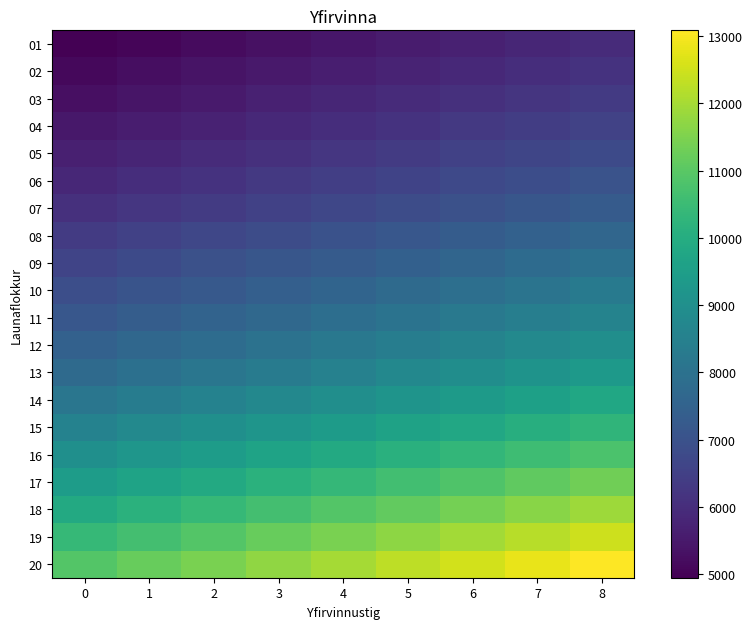

Which series changed the most between 1 and 3?

20